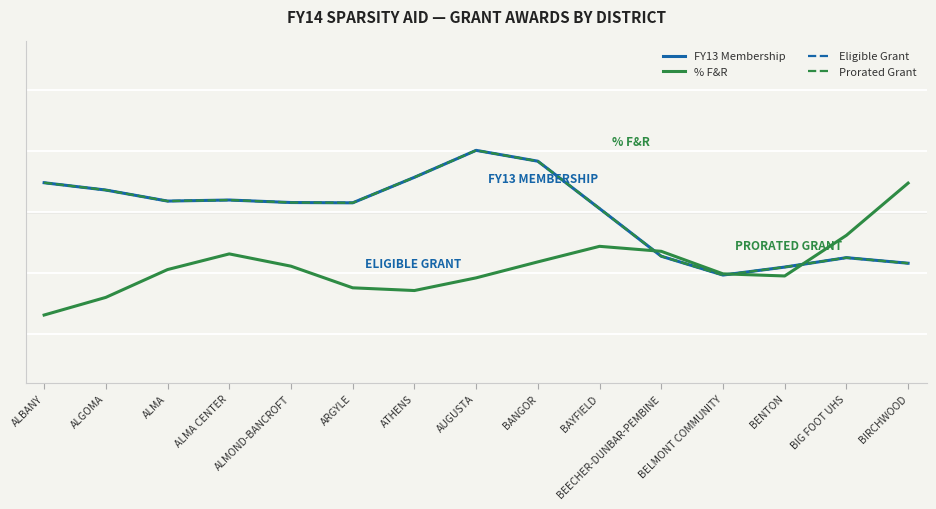

Is this an area chart (filled region under the line)?

No